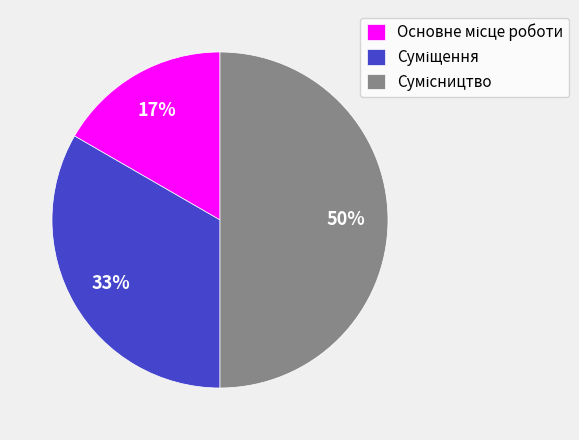

How many segments does this pie chart have?

3